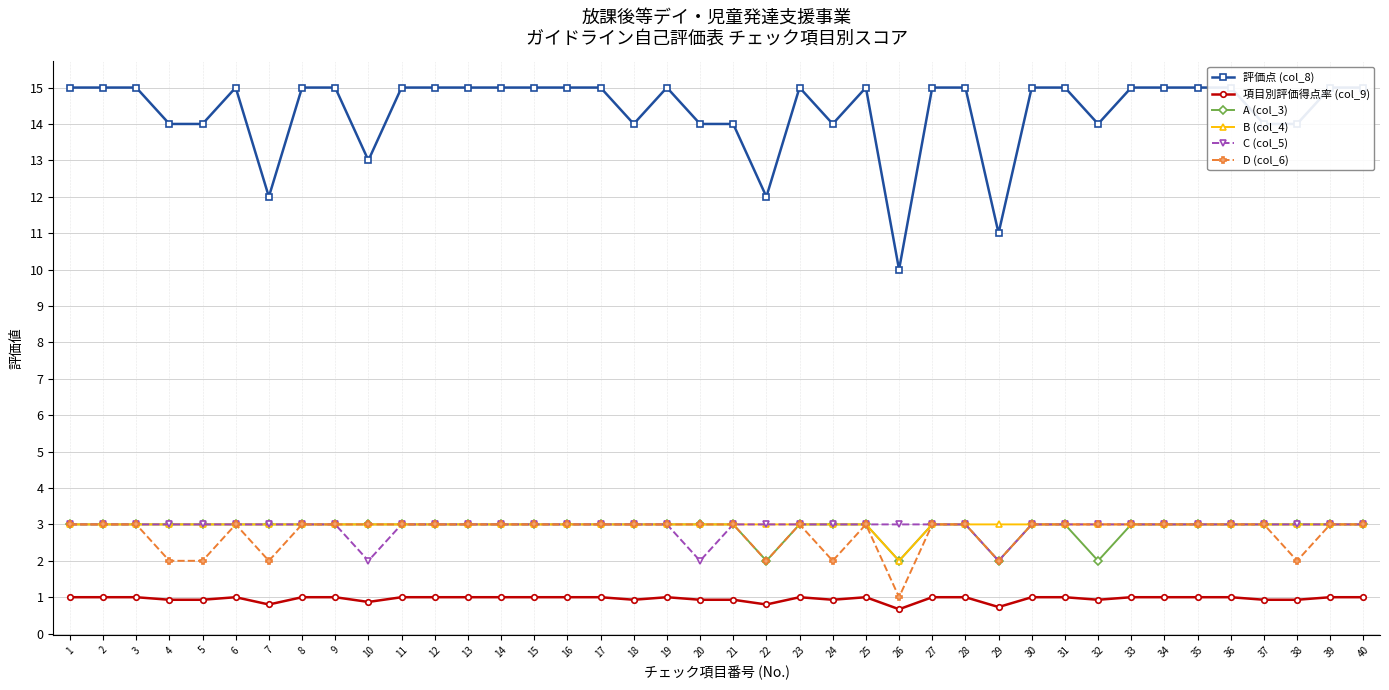

True or false: A (col_3) has more than 0 interior local peaks.

False